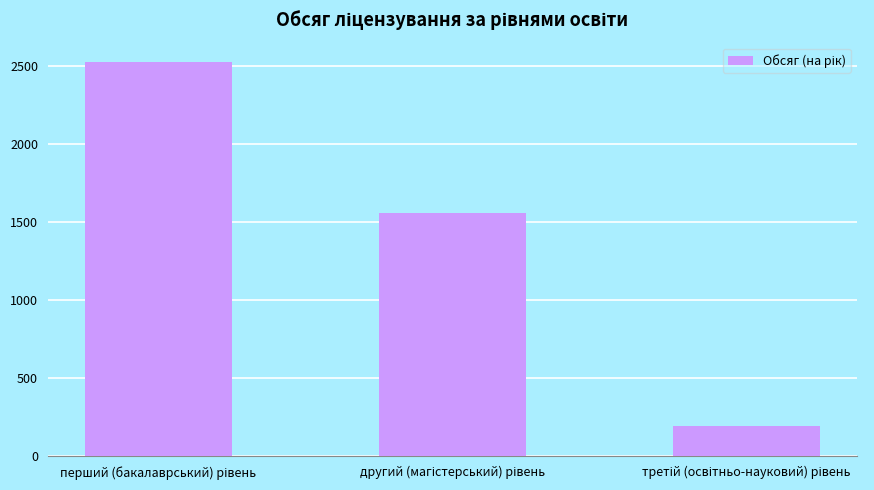

What is the sum of all values?

4280